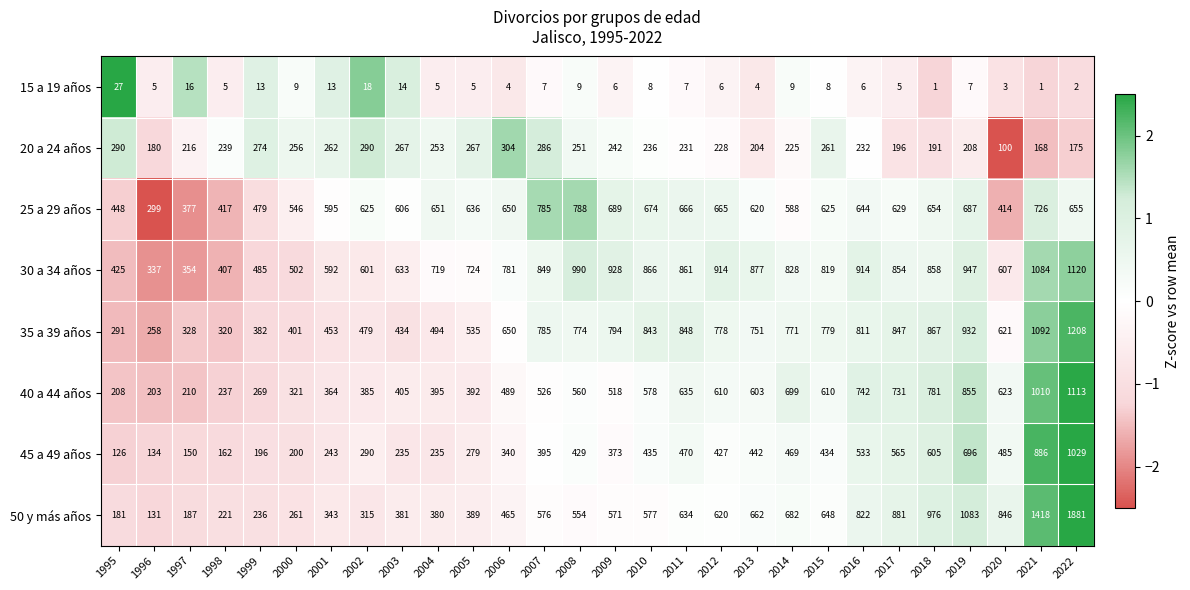

Which category has the highest value in the 45 a 49 años series?

2022